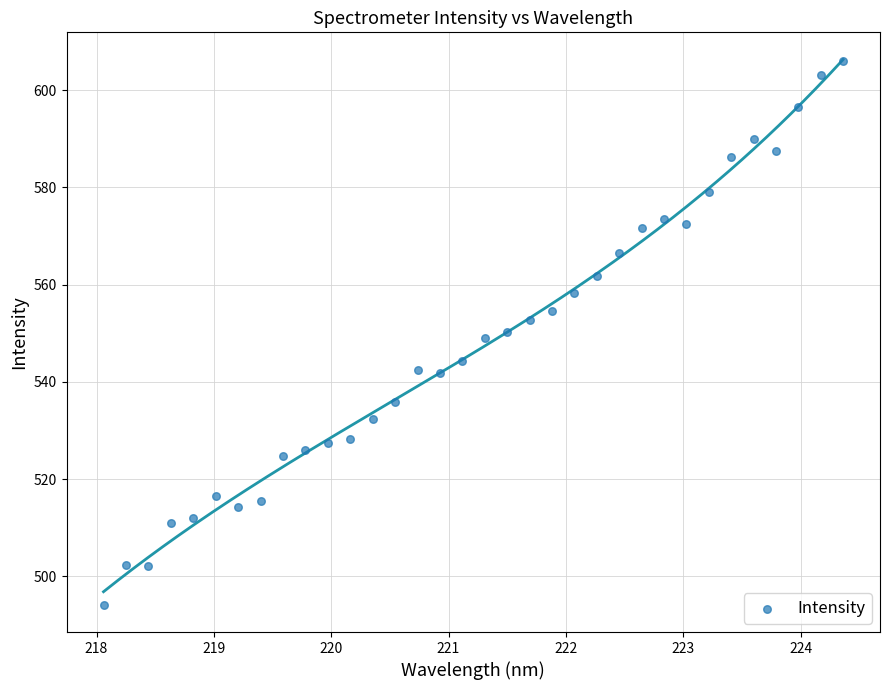

What is the range of Y values (max minus min)?

111.8